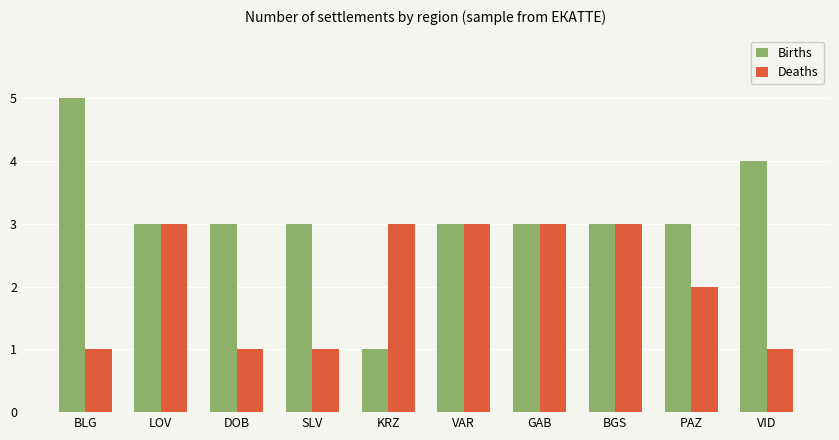

What position from the right is PAZ?

2